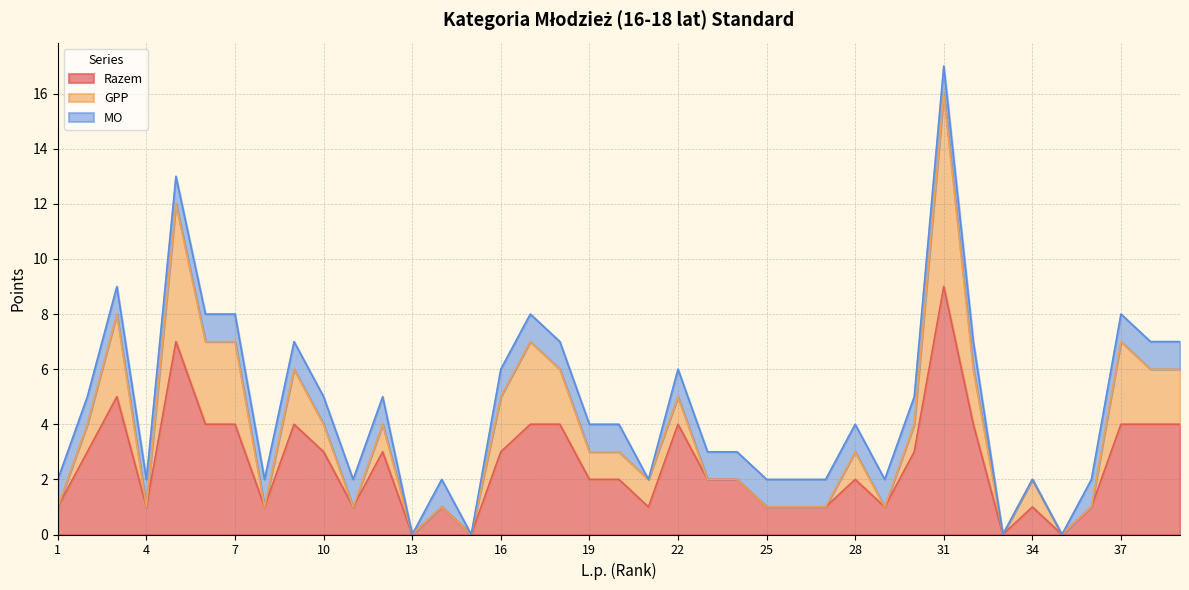

Where is GPP nearest to the value 3?

3